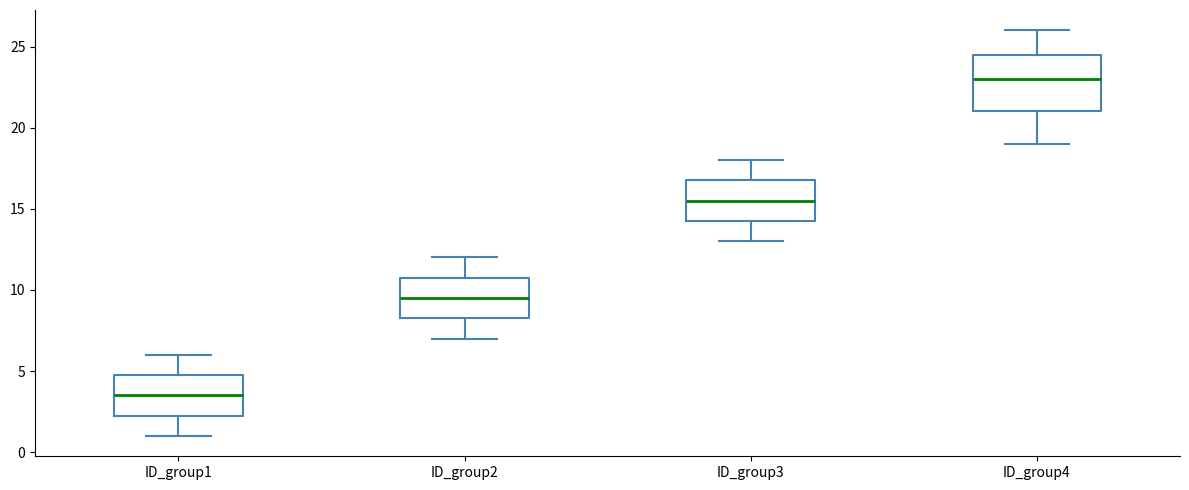

Reading left to right, read every box against the y-axis: the position of its median line, the range the box covers, and the ends of its whiskers. The values are not printed on the chart, so give them approximately, as read against the axis.

ID_group1: median 3.5, box 2.5 to 5.0, whiskers 1.0 to 6.0
ID_group2: median 9.5, box 8.5 to 11.0, whiskers 7.0 to 12.0
ID_group3: median 15.5, box 14.5 to 17.0, whiskers 13.0 to 18.0
ID_group4: median 23.0, box 21.0 to 24.5, whiskers 19.0 to 26.0